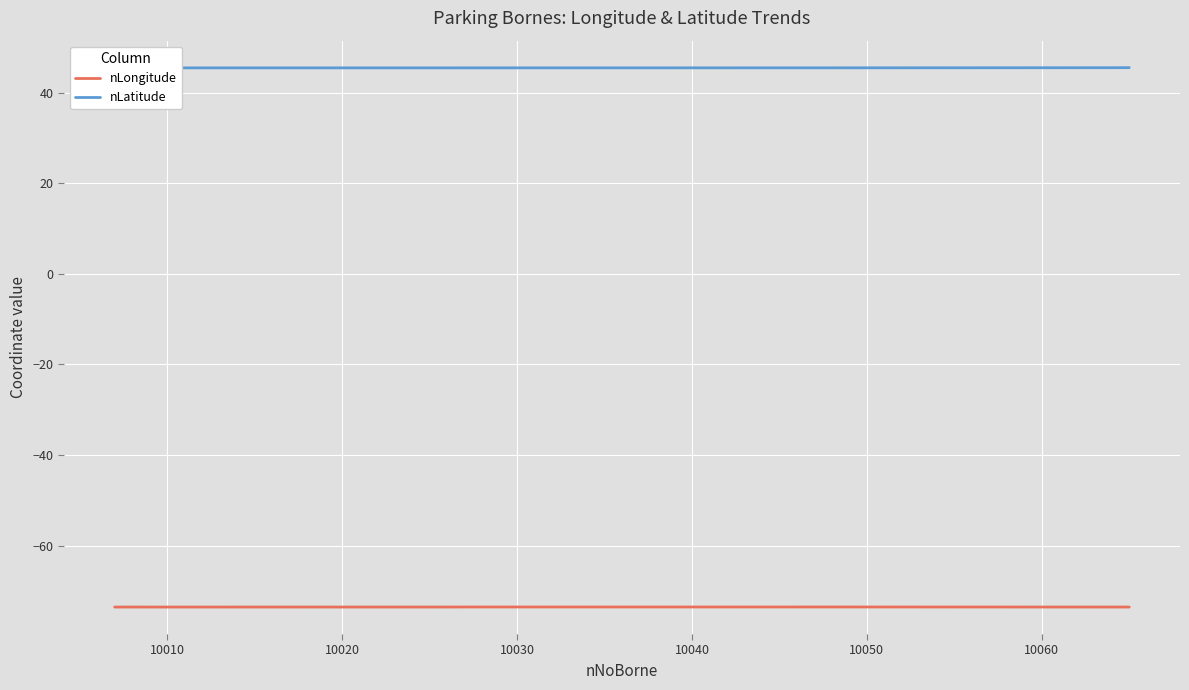

True or false: nLatitude and nLongitude intersect in this chart.

False